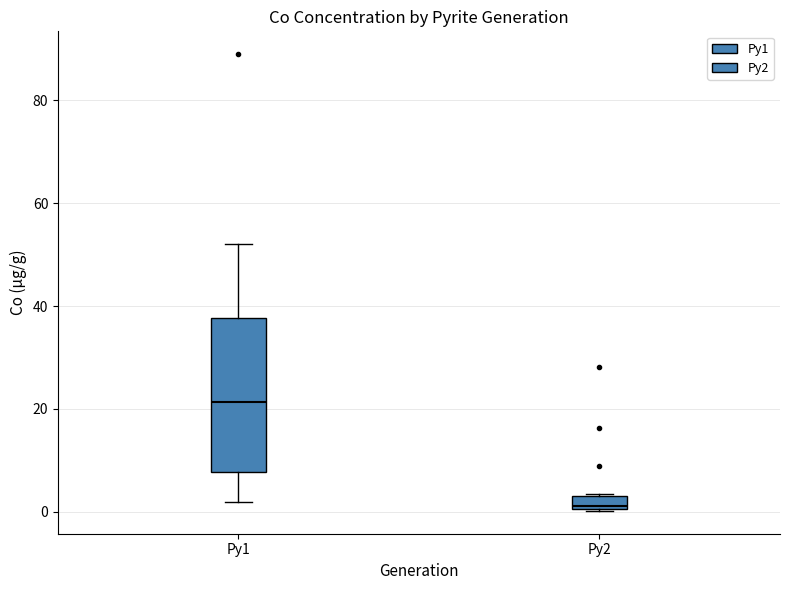

Which box has the highest median line?

Py1